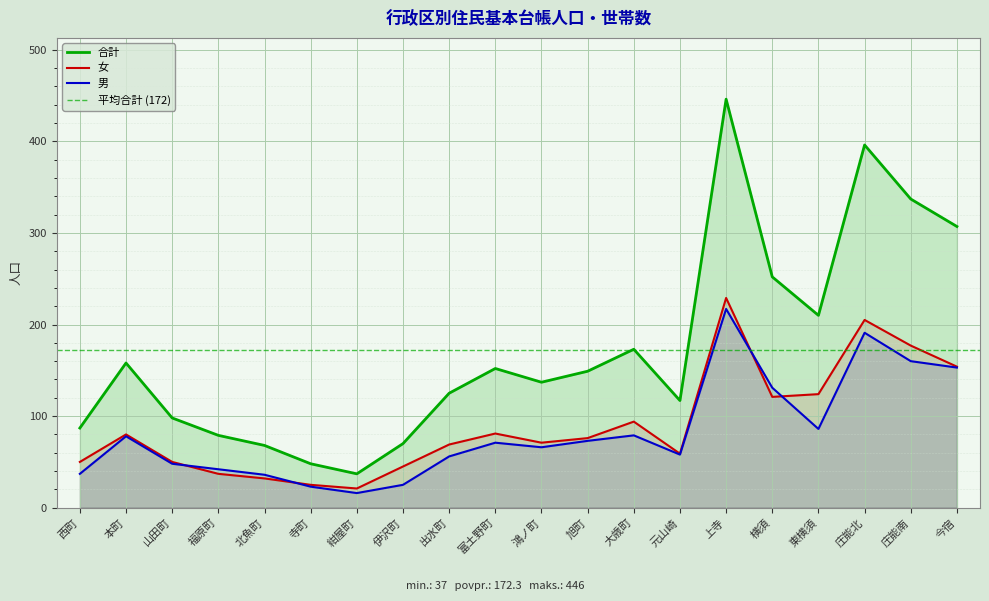

True or false: 合計 has a value of 334 at 横須.

False